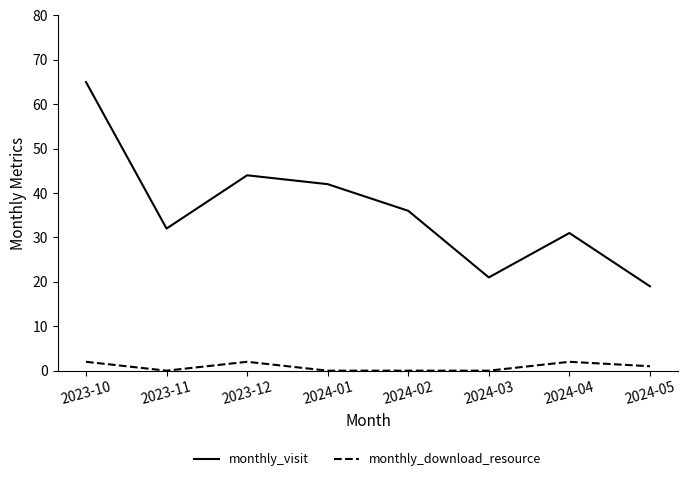

True or false: monthly_download_resource and monthly_visit cross at least once.

False